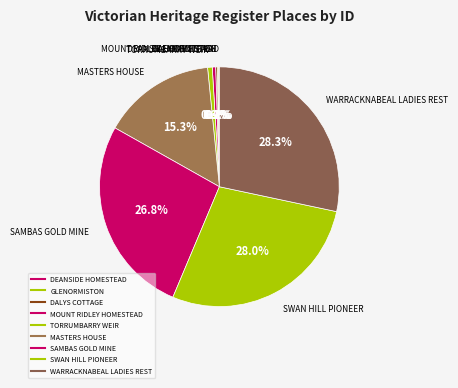

To the nearest percent, what portion does TORRUMBARRY WEIR represent?

1%